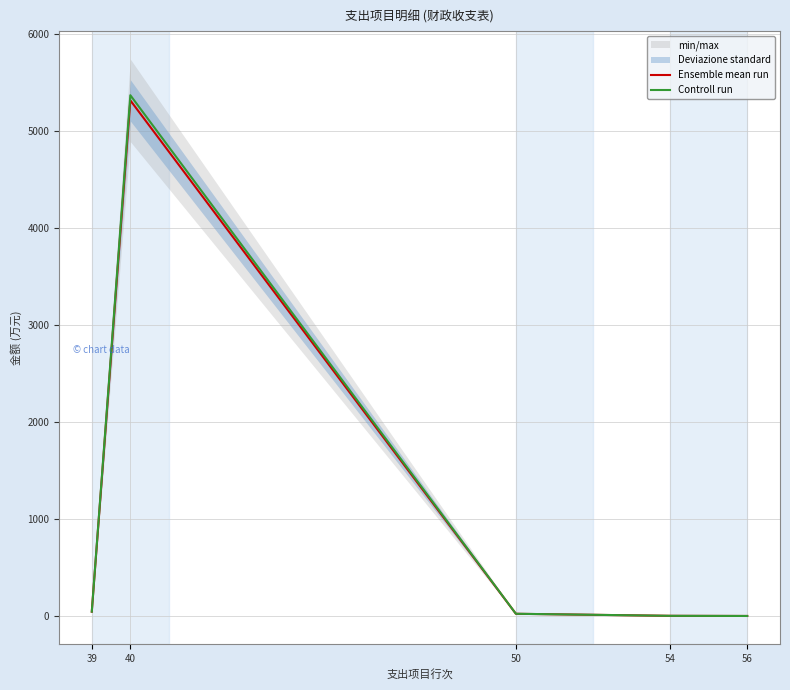

What is the spread (max minus min) of values at 40?

53.2